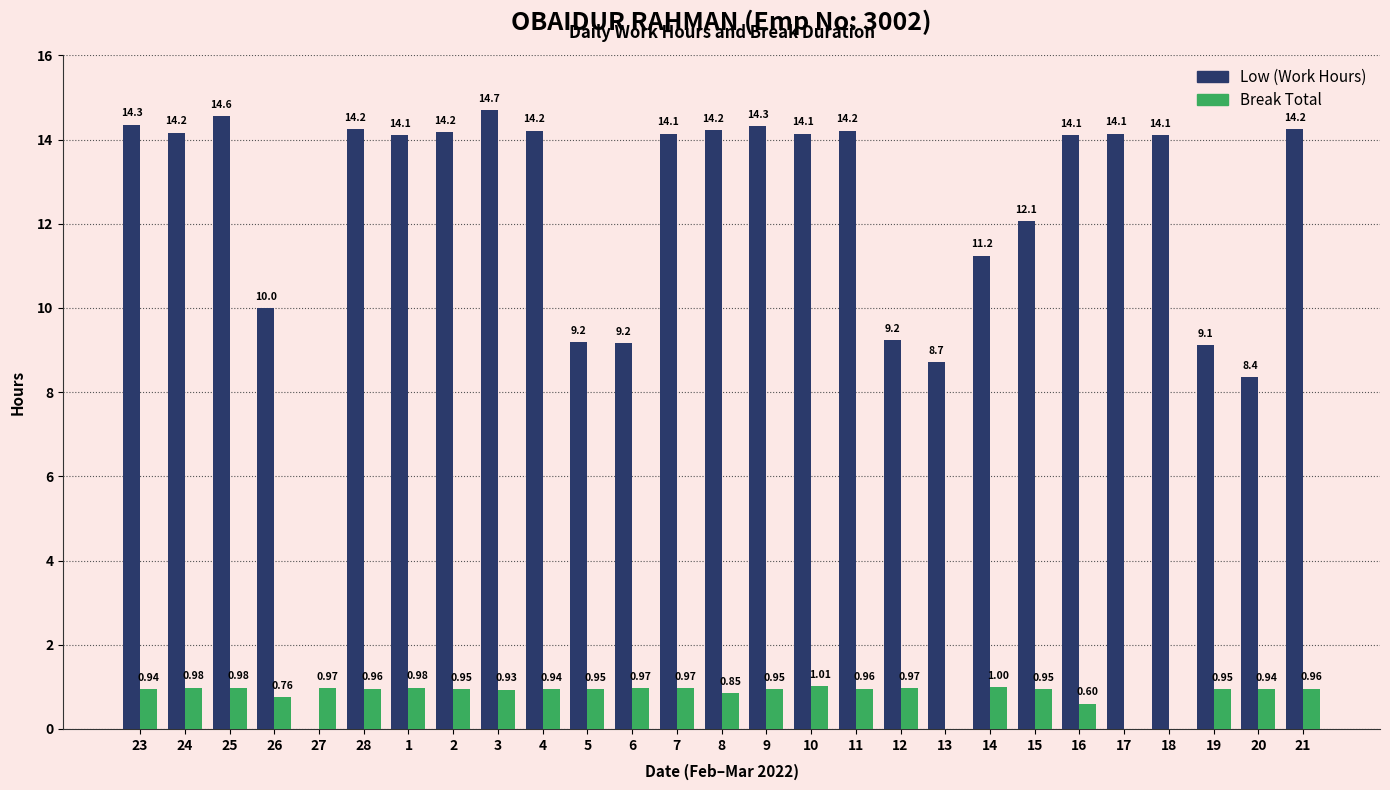

How many groups of bars are there?

27